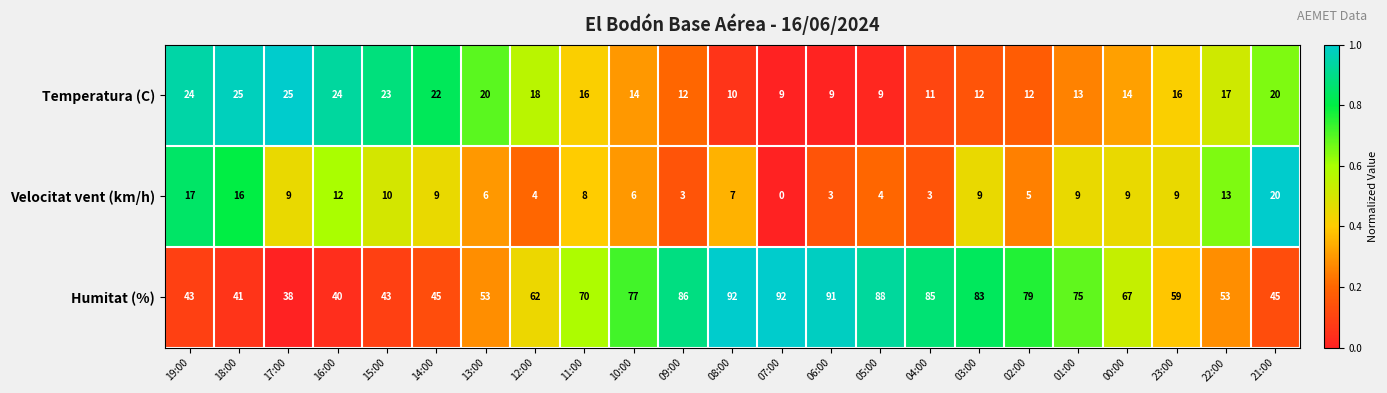

Rank the series at 19:00 from highest to lowest value.

Humitat (%), Temperatura (C), Velocitat vent (km/h)